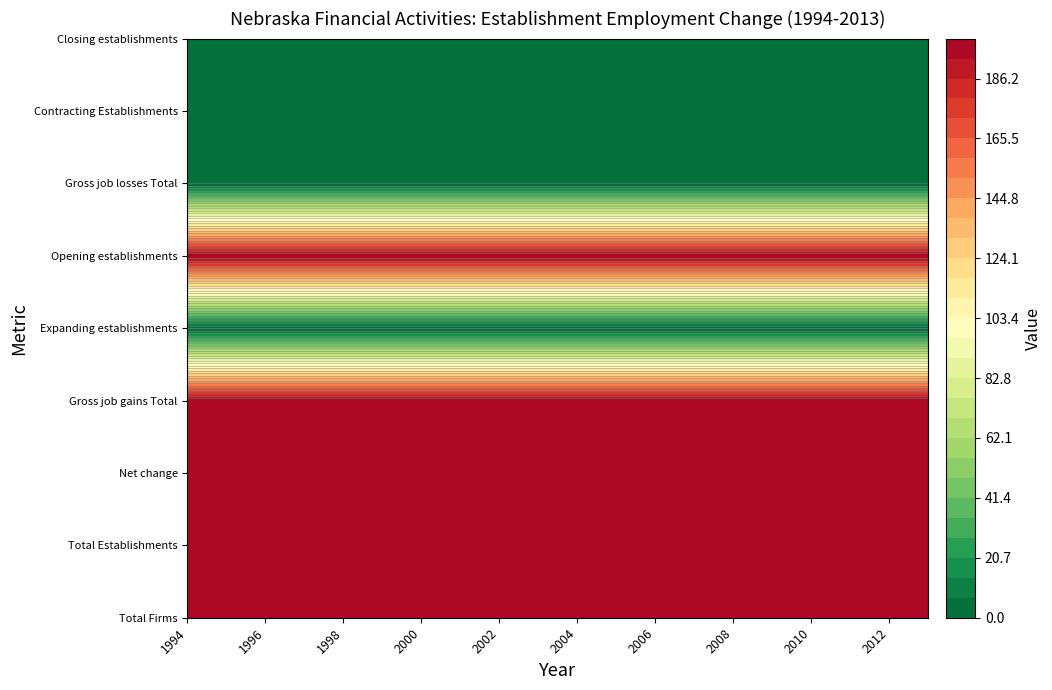

What is the total value across all series at 2003?

1000